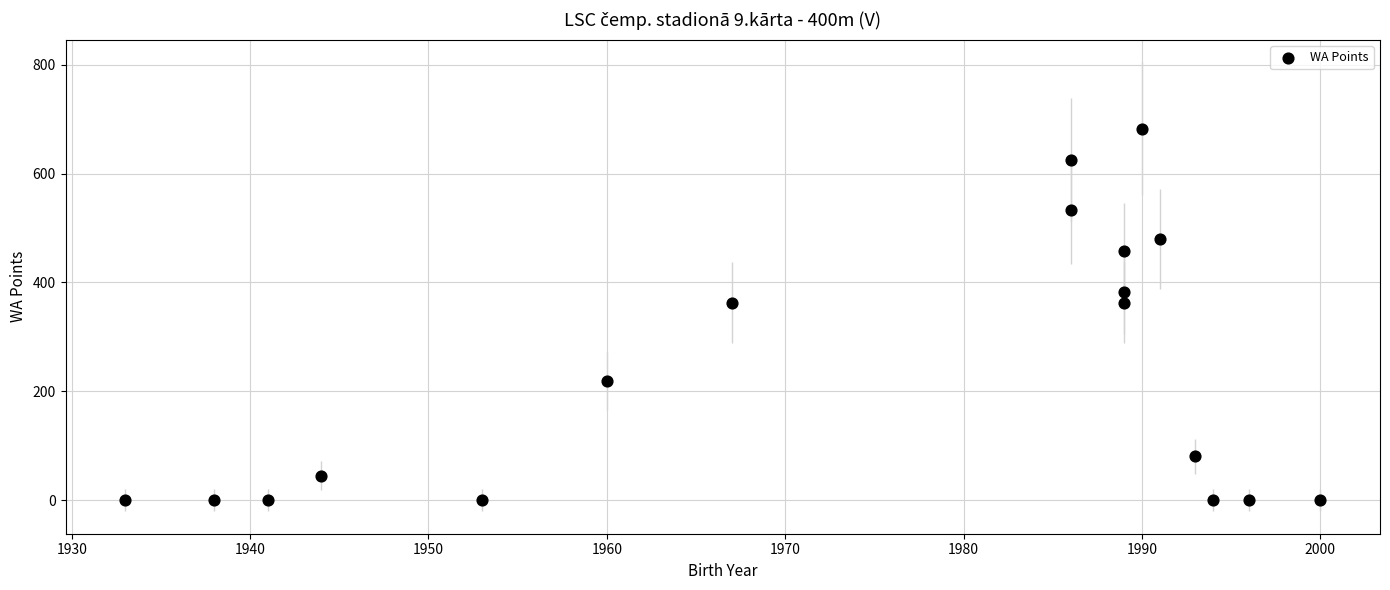

What is the range of Y values (max minus min)?

682